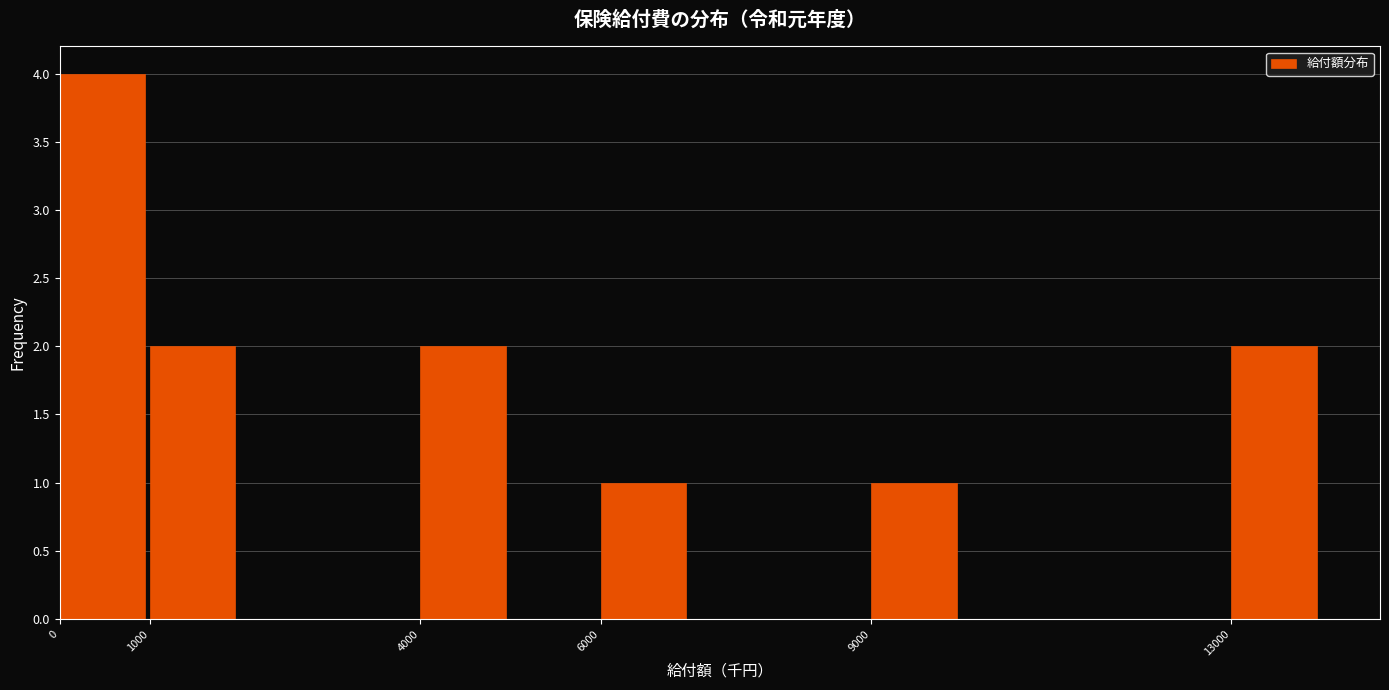

Reading left to right, extract all data points from this chart.

0=4	1000=2	4000=2	6000=1	9000=1	13000=2